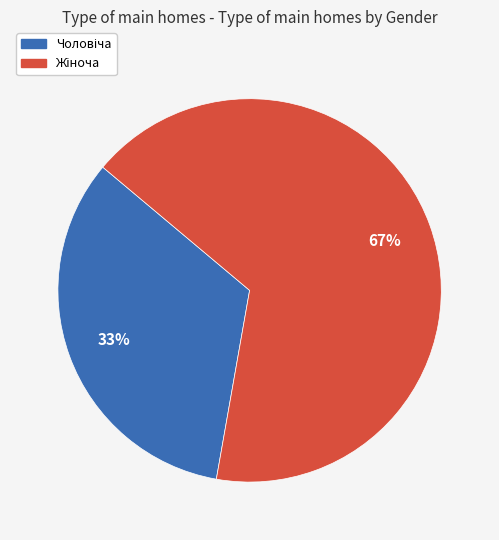

To the nearest percent, what is the average slice percentage?

50%